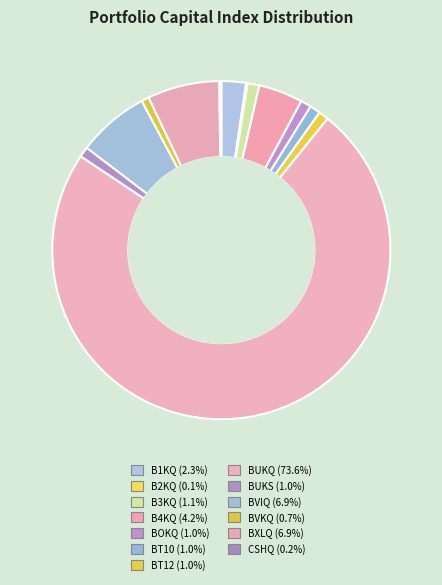

Combined, what portion of the pie is B4KQ and BOKQ?

5.2%